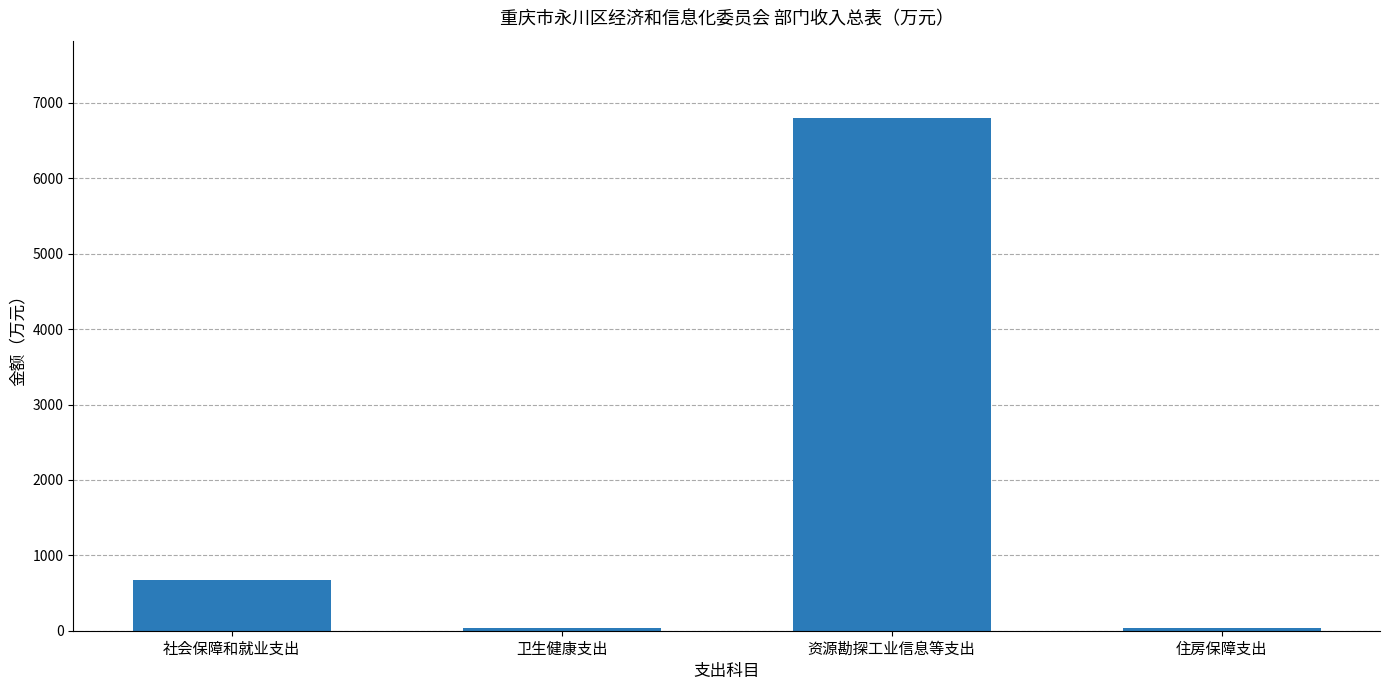

What is the difference between the maximum and second lowest values?

6762.7